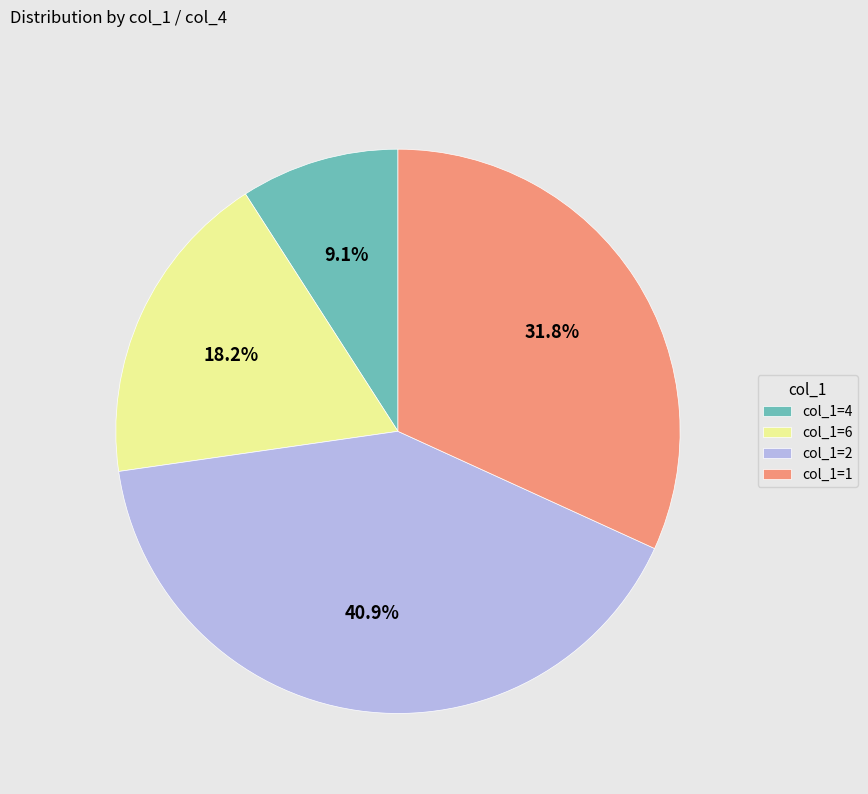

Is there any slice that represents more than half of the pie?

No